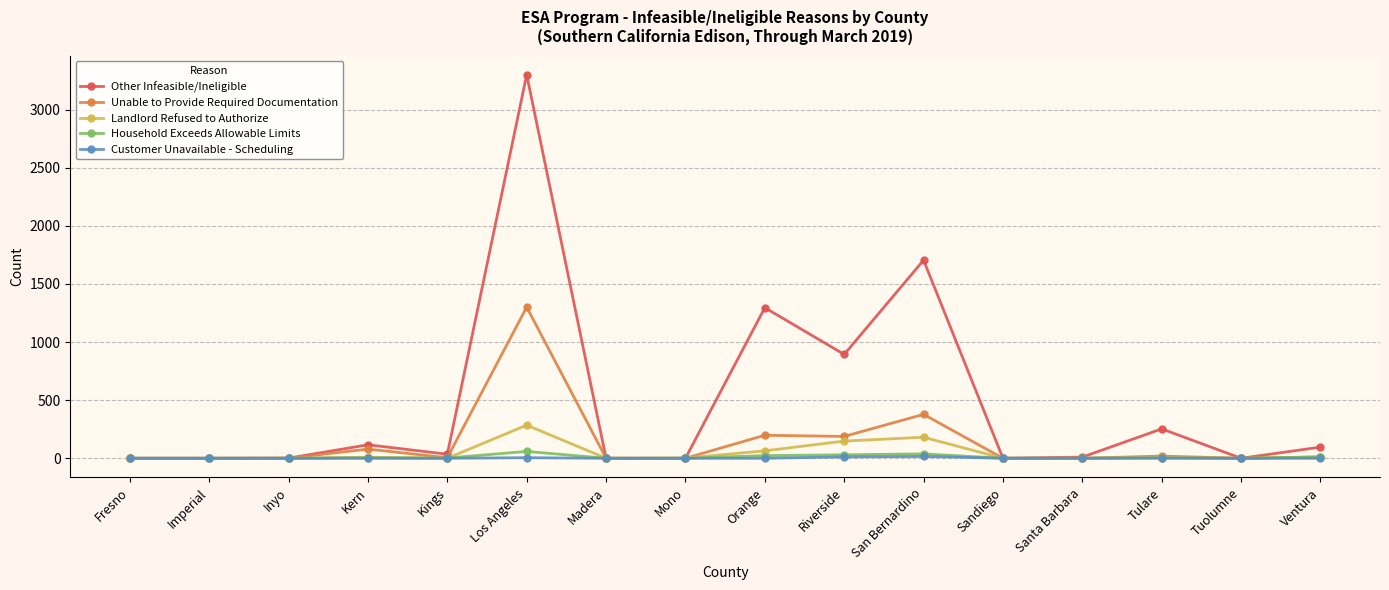

True or false: Customer Unavailable - Scheduling has a value of 0 at Sandiego.

True